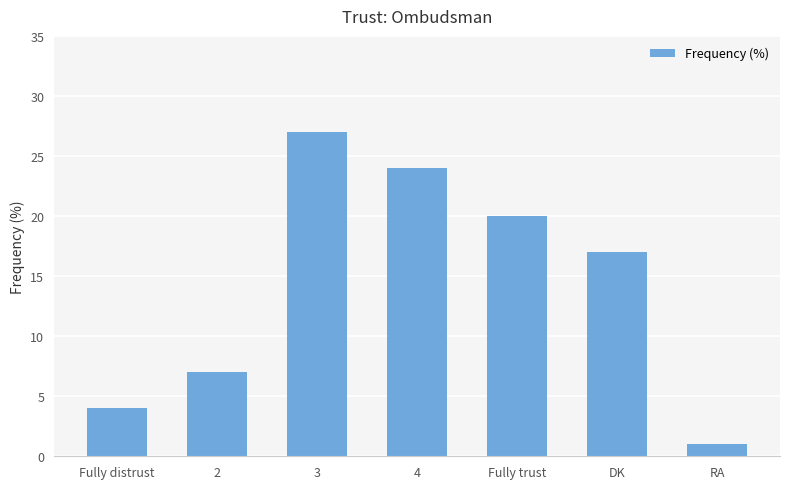

The value at 2 is 10. True or false?

False